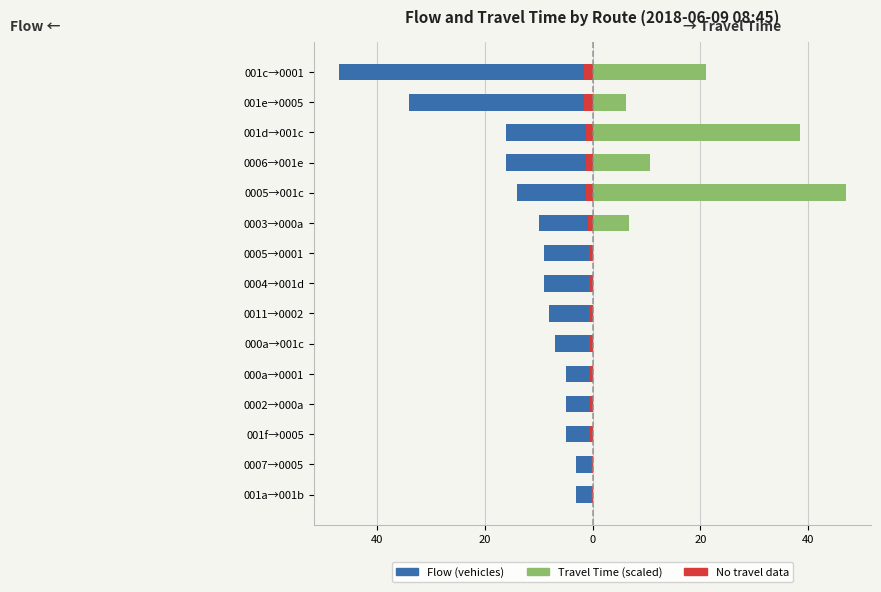

Between 001f→0005 and 001e→0005, which series saw the biggest shift?

Flow (vehicles)